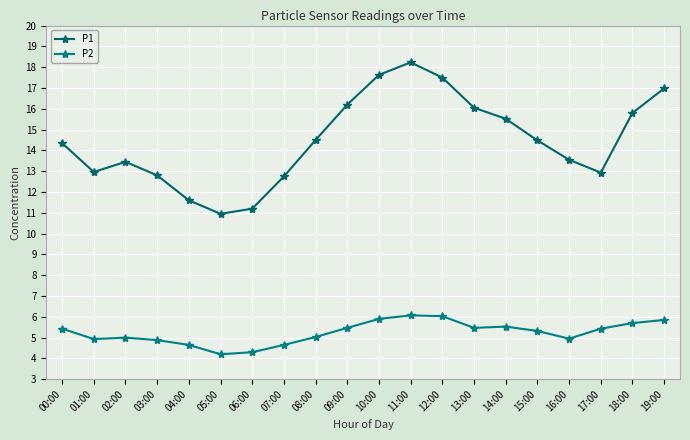

Where is P1 nearest to the value 14?

00:00